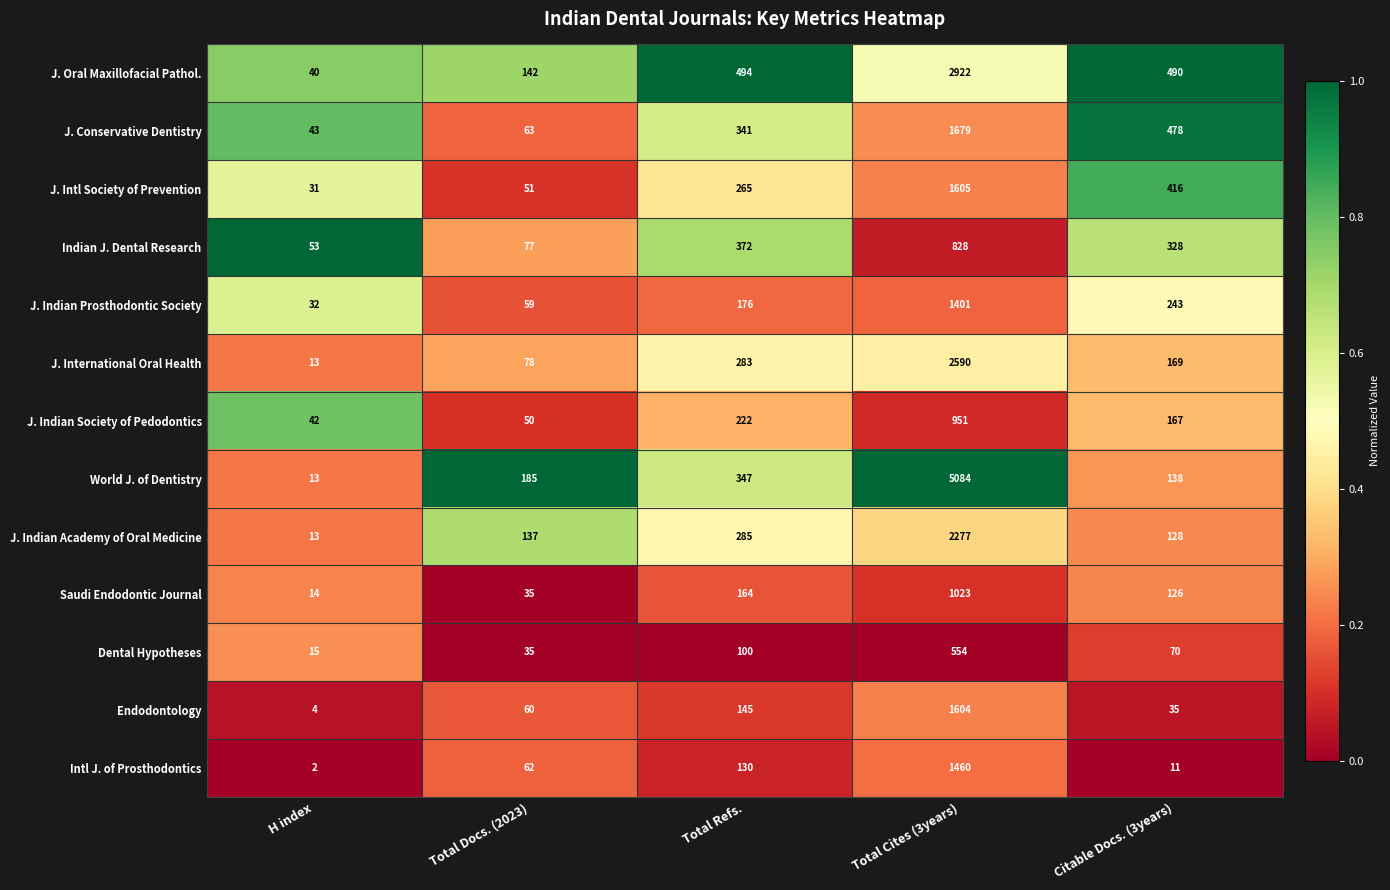

Which label corresponds to the largest value in the chart?

Total Cites (3years)